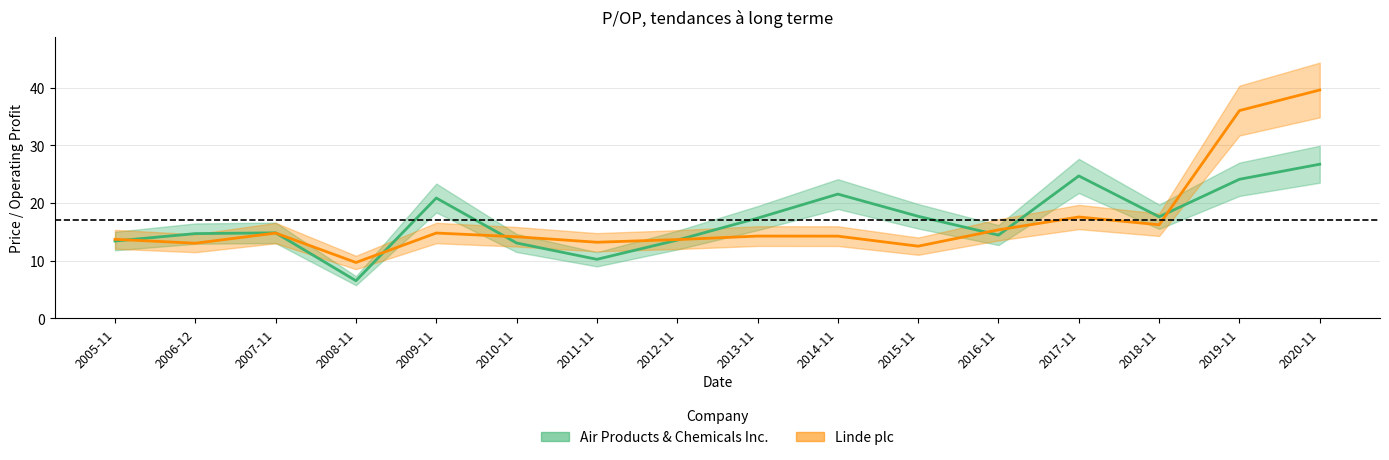

What is the label of the 5th point from the left?

2009-11